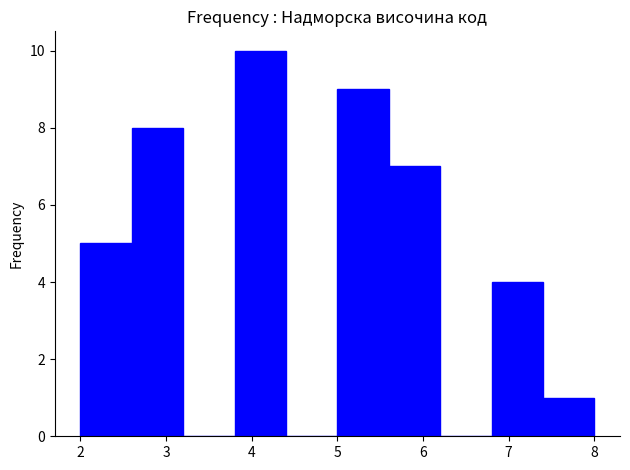

Reading left to right, transcribe this chart: for each bar, give the range it covers on the x-axis and its height. The values are not printed on the chart, so give them approximately, as read against the axis.

2.0 to 2.6: 5
2.6 to 3.2: 8
3.2 to 3.8: 0
3.8 to 4.4: 10
4.4 to 5.0: 0
5.0 to 5.6: 9
5.6 to 6.2: 7
6.2 to 6.8: 0
6.8 to 7.4: 4
7.4 to 8.0: 1